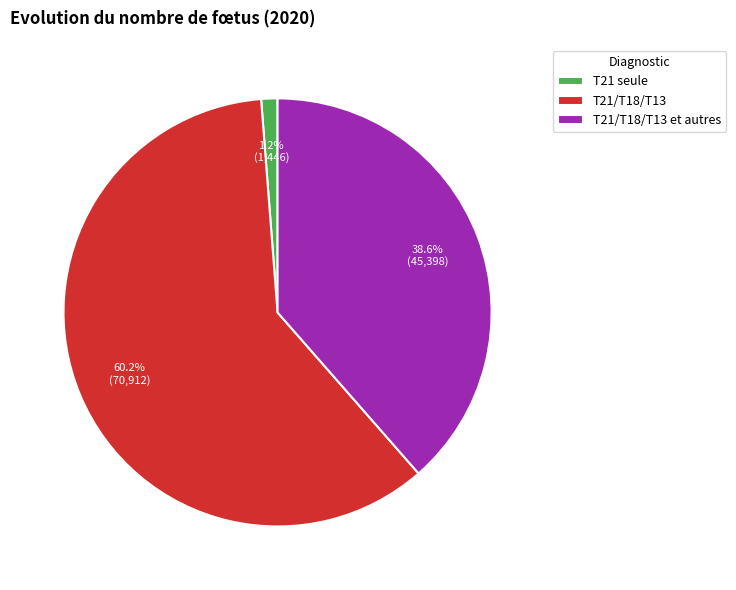

Is T21/T18/T13 the majority of the pie?

Yes